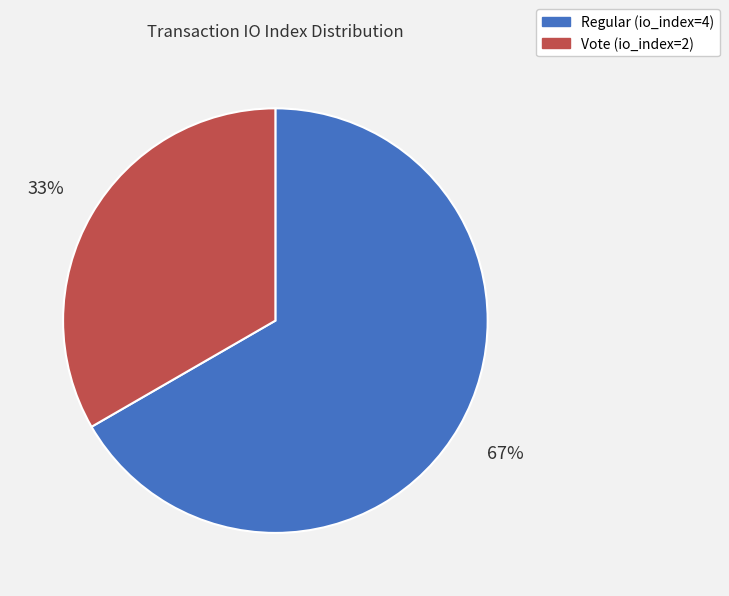

What is the largest slice in the pie chart?

Regular (io_index=4)